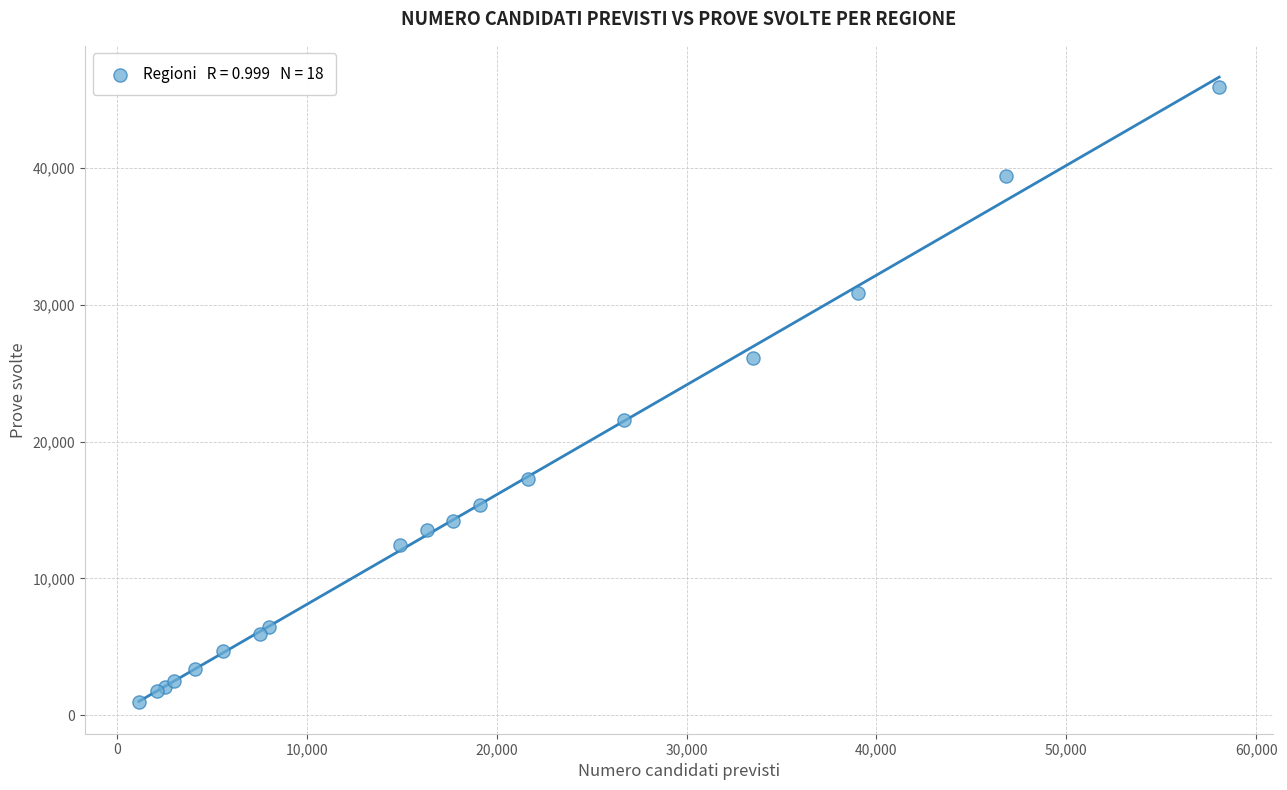

What Y value in the scatter plot is closest to 23432?

21557